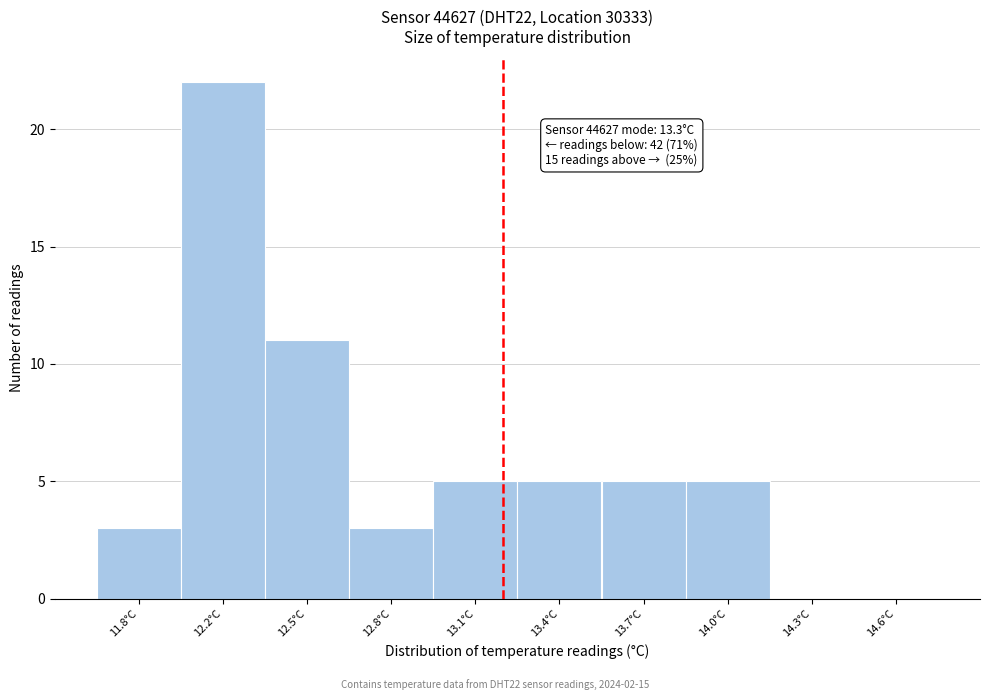

Reading left to right, transcribe all the data shown in this chart.

11.8°C=3	12.2°C=22	12.5°C=11	12.8°C=3	13.1°C=5	13.4°C=5	13.7°C=5	14.0°C=5	14.3°C=0	14.6°C=0